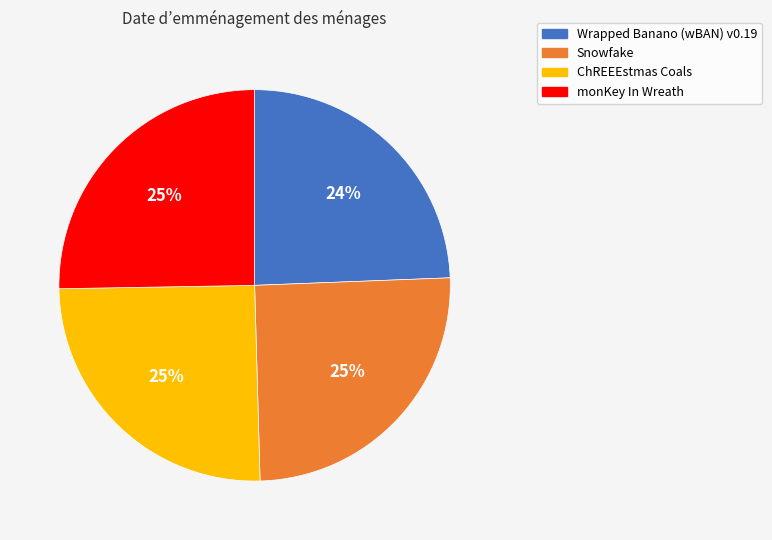

Which category has the smallest portion of the pie?

Wrapped Banano (wBAN) v0.19